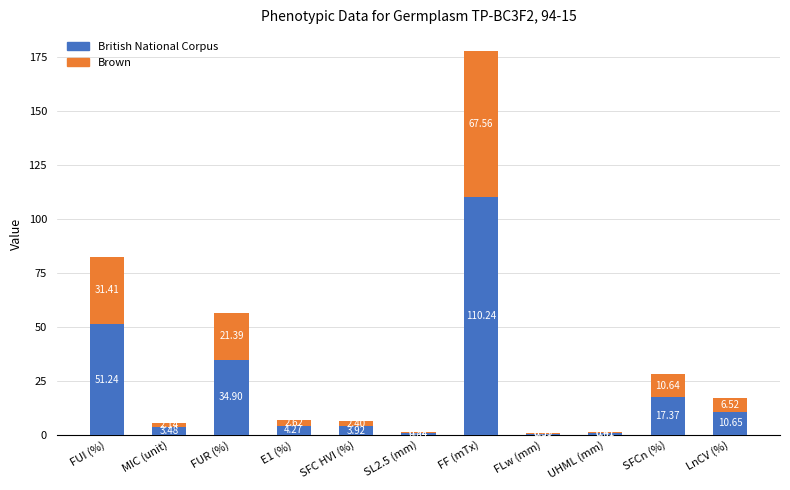

At which category is the sum across all series the highest?

FF (mTx)